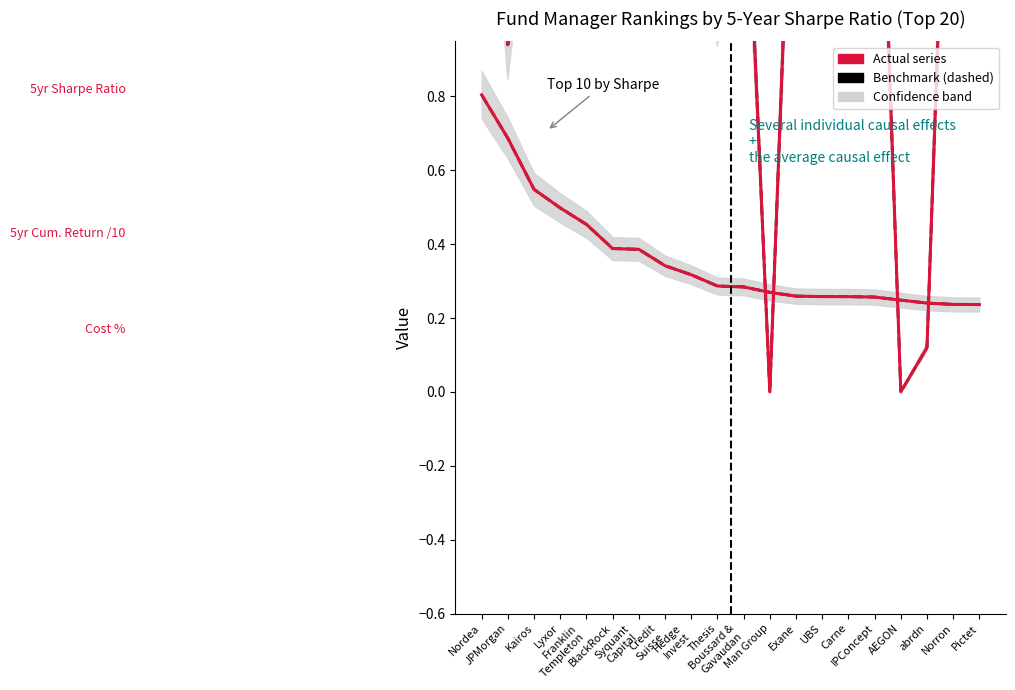

True or false: 5yr Cumulative Return (%) has more than 1 points higher than both neighbors.

True